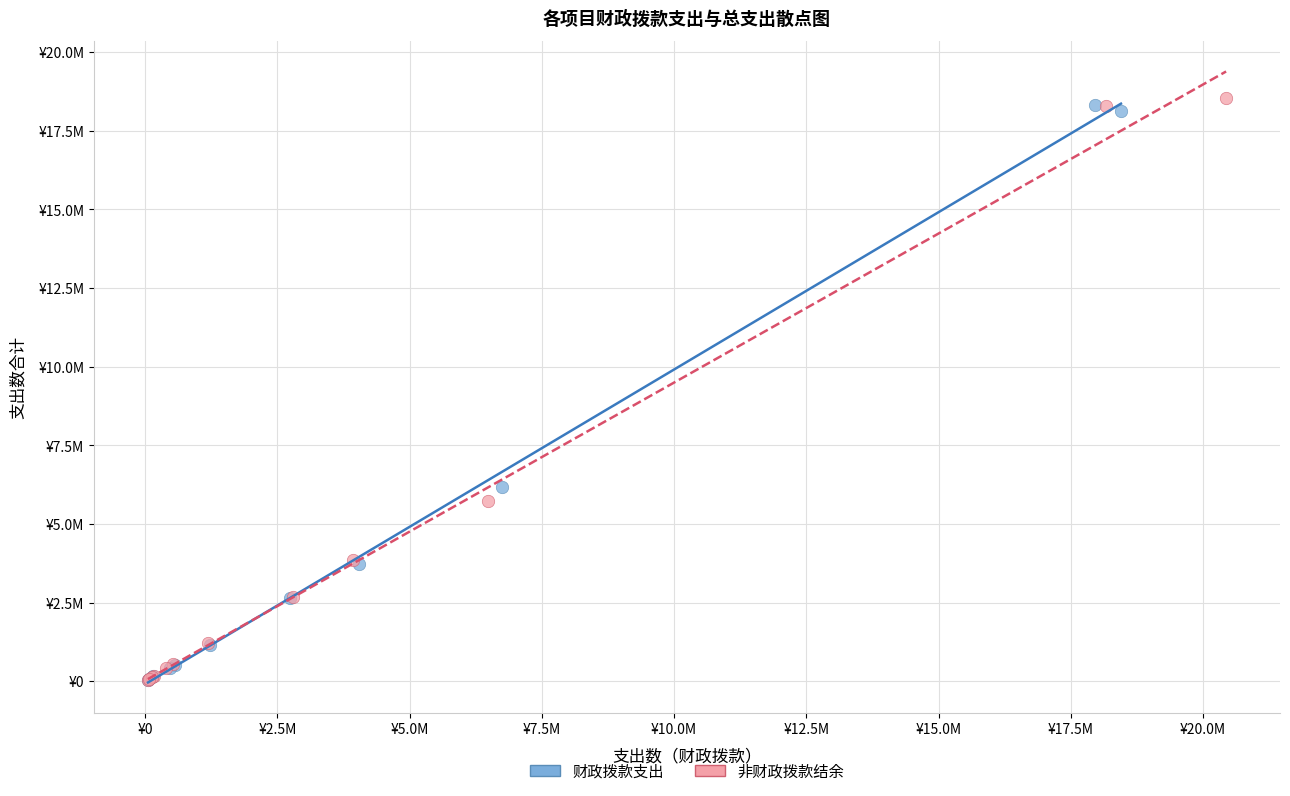

Which series reaches the maximum Y coordinate?

非财政拨款结余